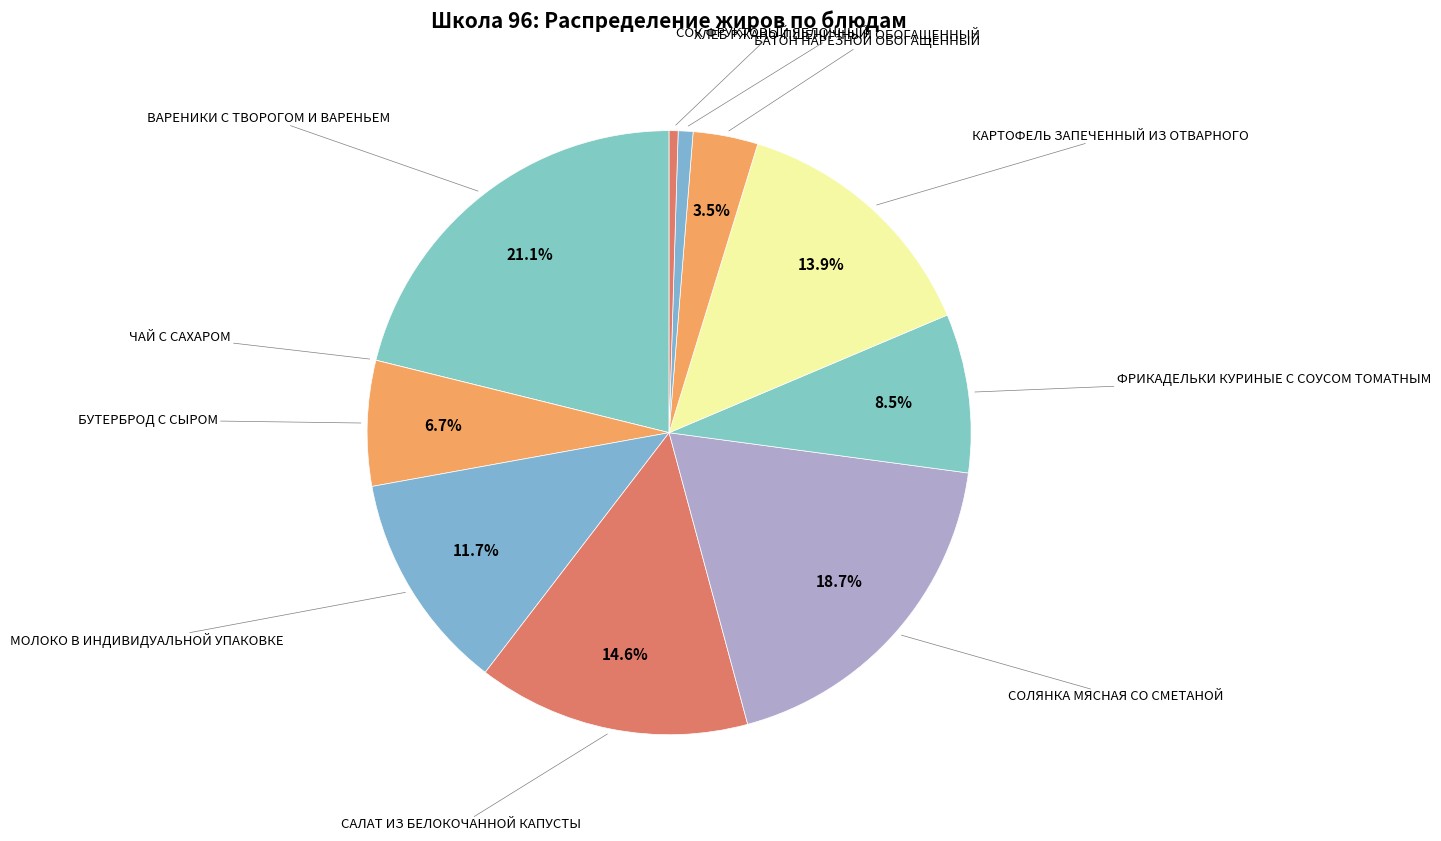

Count the number of slices in the pie.

11